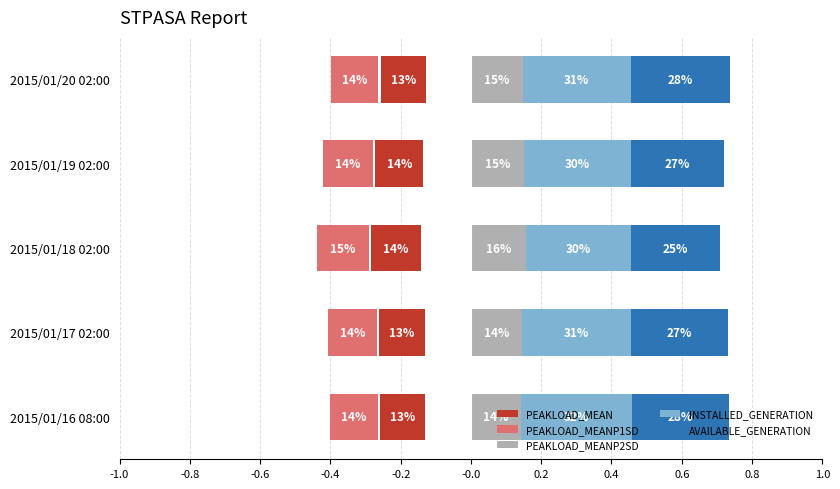

How many distinct data groups are displayed?

5